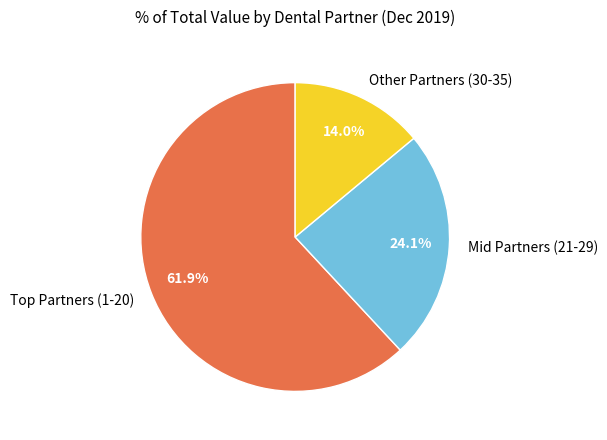

Combined, do Other Partners (30-35) and Mid Partners (21-29) account for over 50%?

No